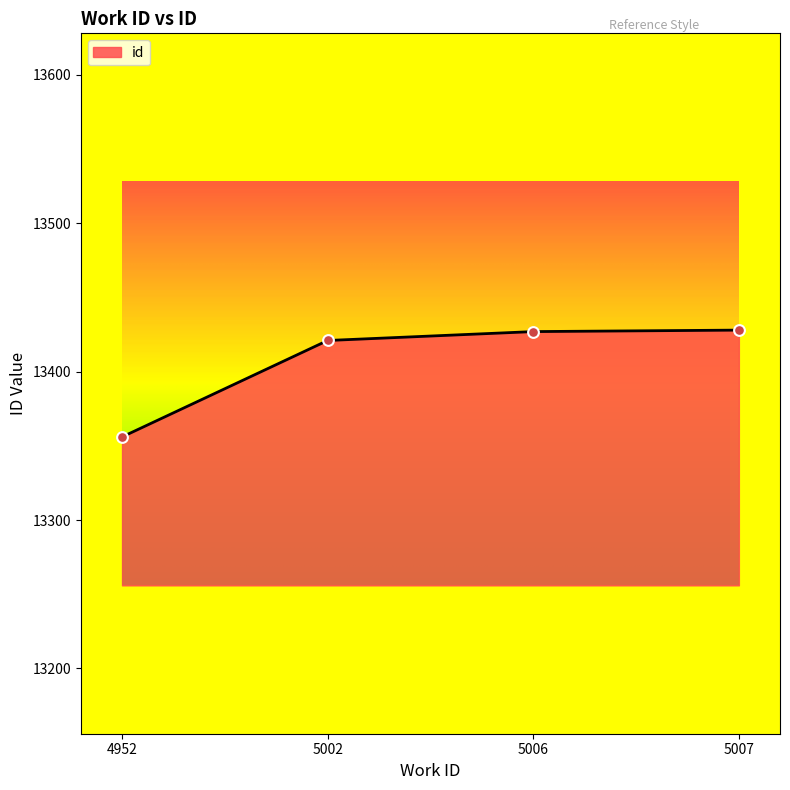

What is the change in value from 5006 to 5007?

+1